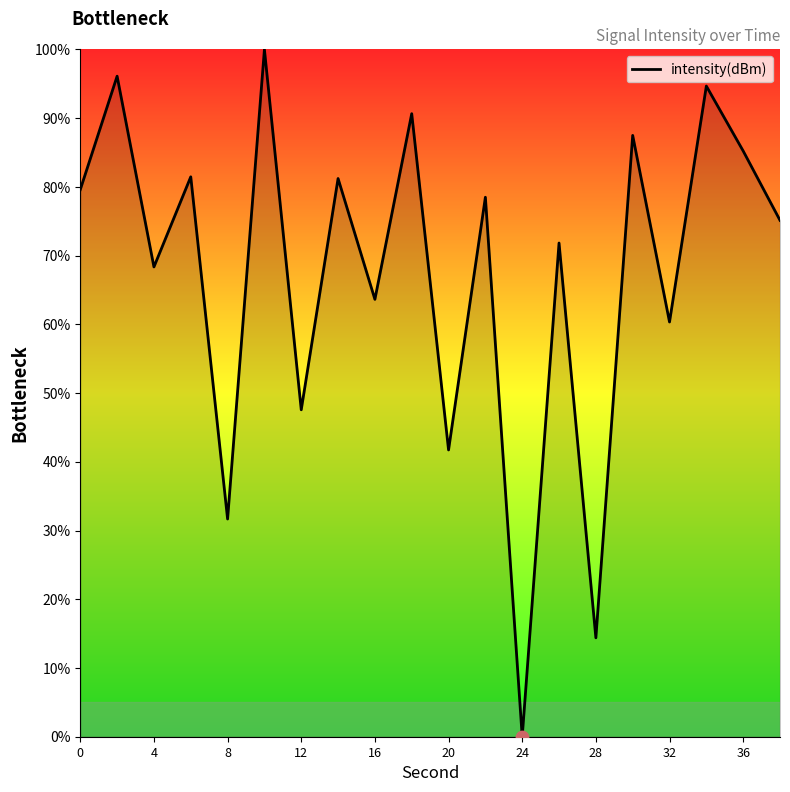

What is the greatest value displayed?

100.0